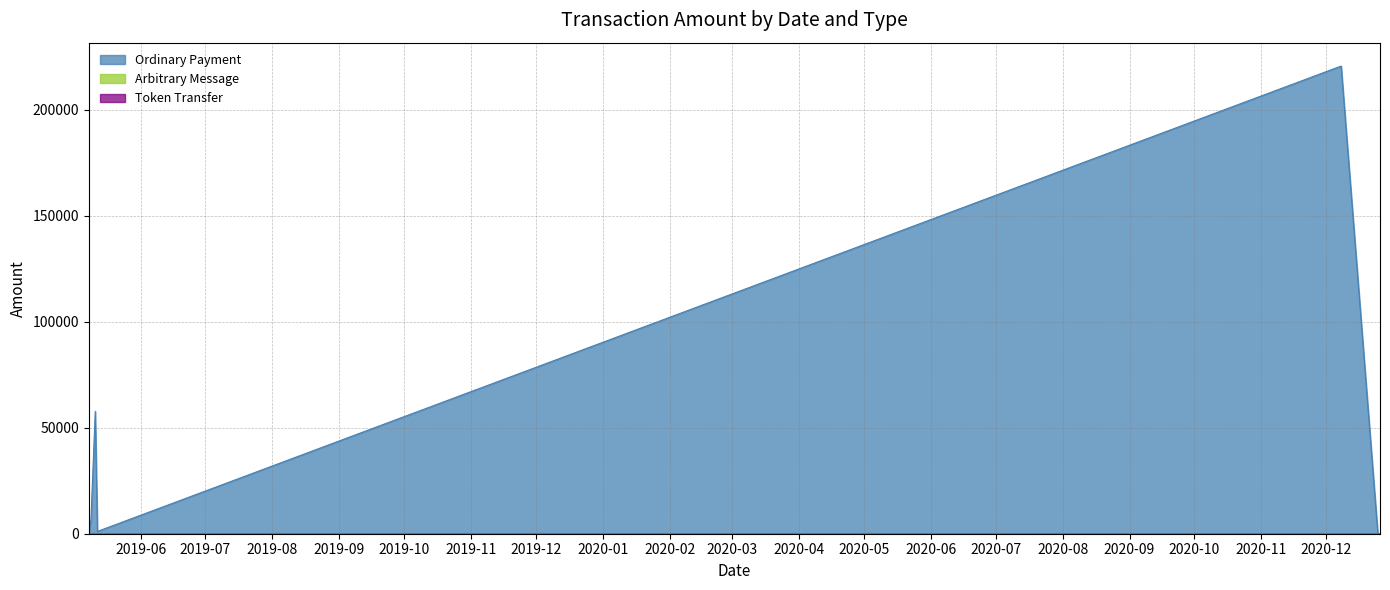

Which category has the highest value in the Arbitrary Message series?

2019-05-08